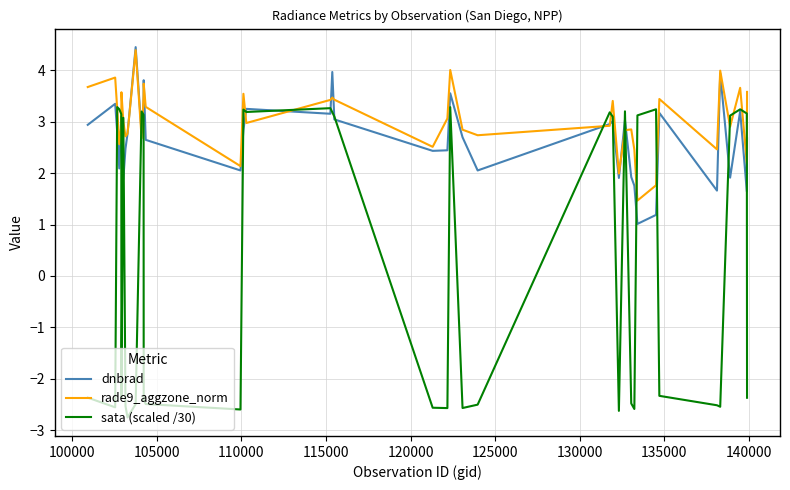

Which series has the largest total across all categories?

rade9_aggzone_norm